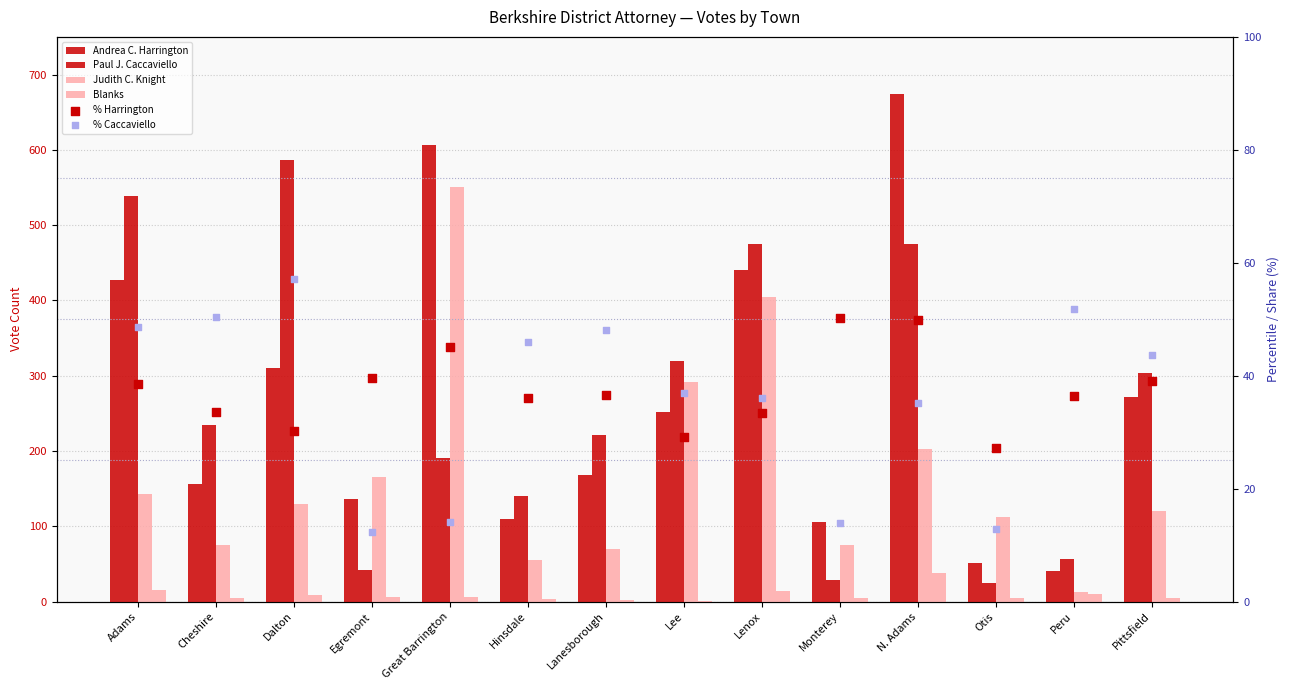

What is the total value across all series at Dalton?

1123.3